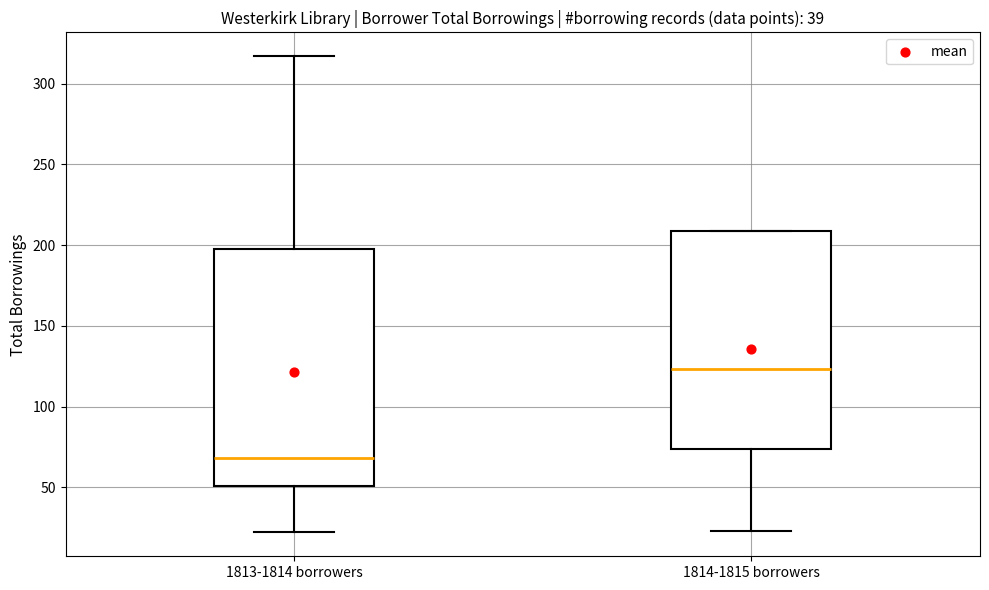

Reading left to right, transcribe this box plot: for each box, give where its median line is, the range the box spans, and where its two whiskers end, as read against the y-axis. The values are not printed on the chart, so give them approximately, as read against the axis.

1813-1814 borrowers: median 70, box 50 to 200, whiskers 20 to 315
1814-1815 borrowers: median 125, box 75 to 210, whiskers 25 to 210